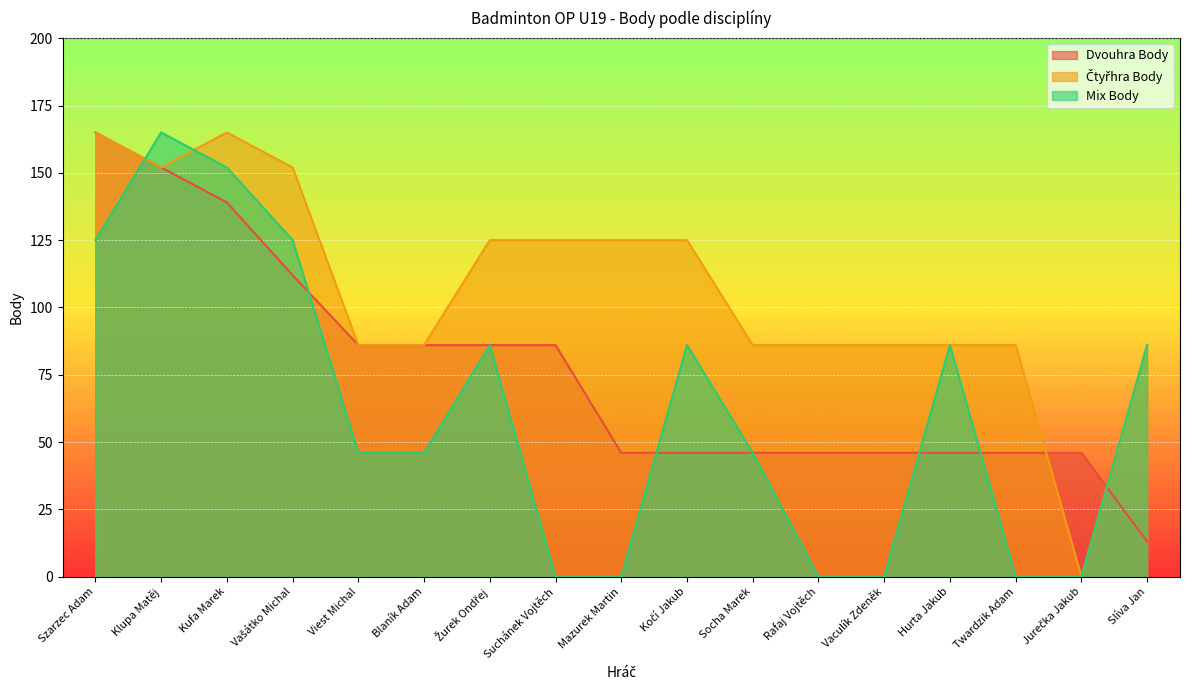

What is the difference between the Čtyřhra Body values at Jurečka Jakub and Socha Marek?

86